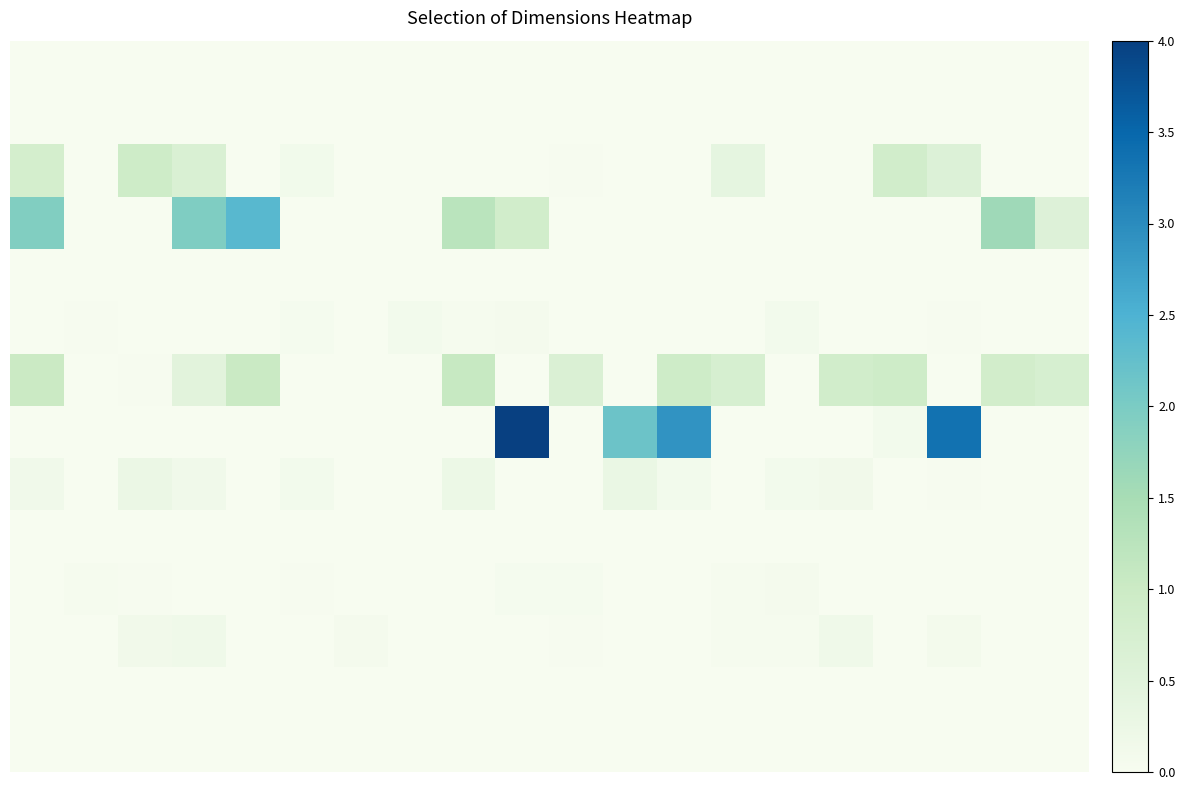

At how many categories does at least one series exceed 3?

2